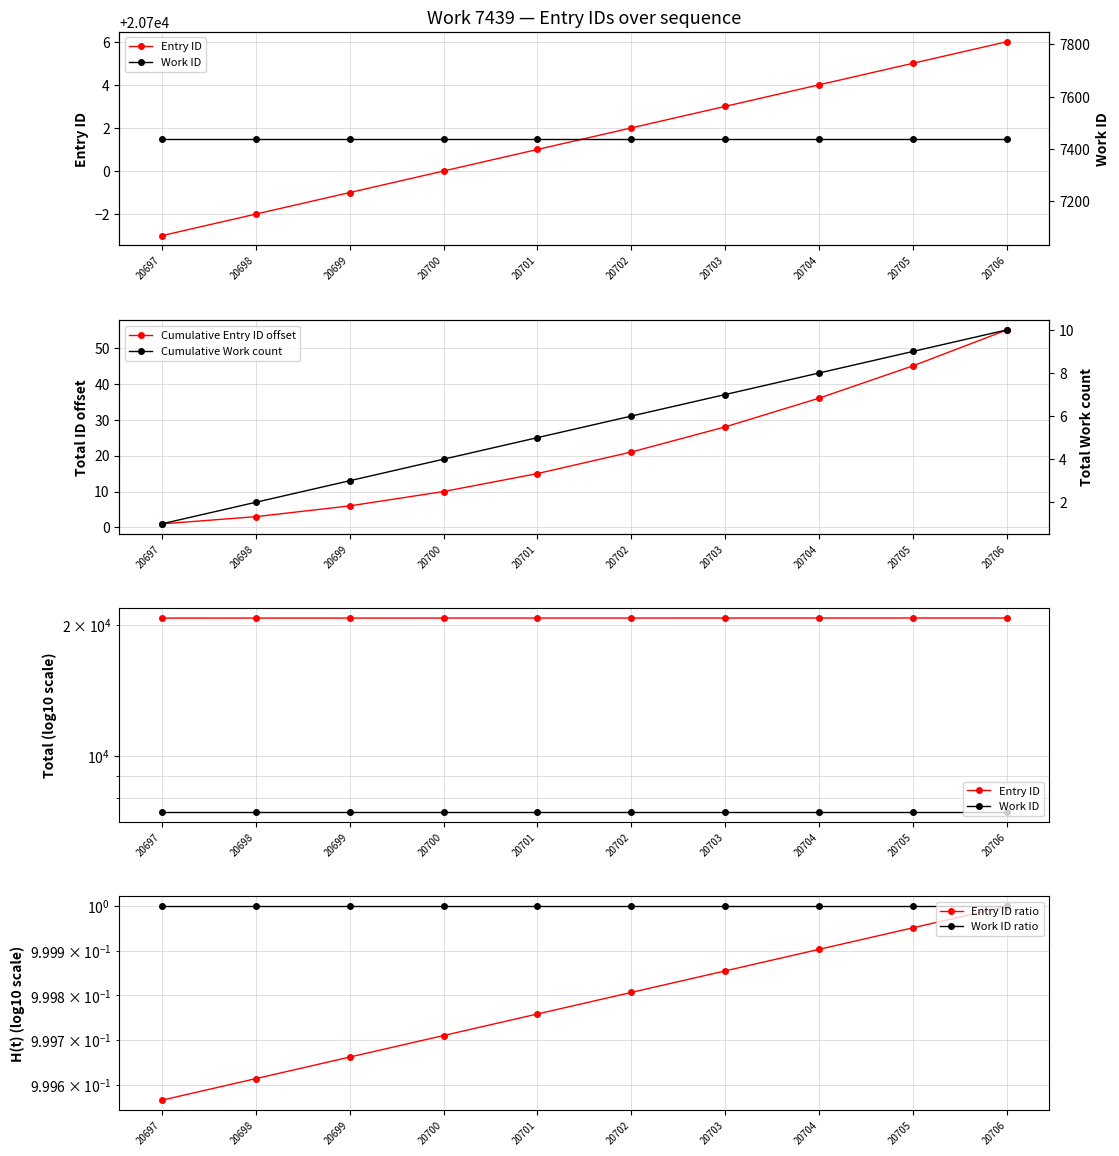

Is it true that Cumulative Entry ID offset equals 10.0 at 20700?

True